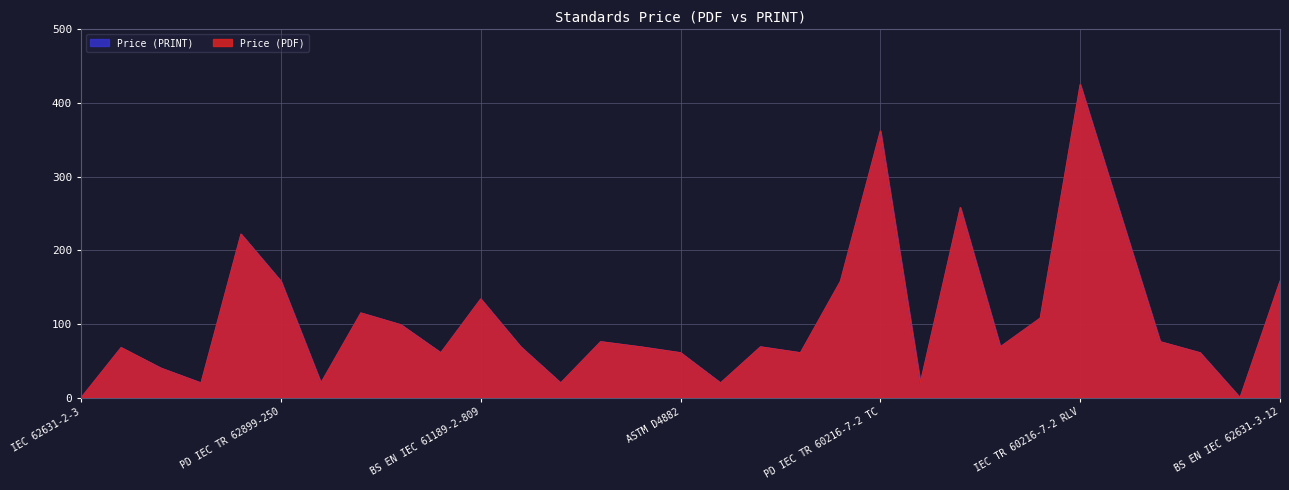

At which label is Price (PRINT) closest to 212?

PD IEC TR 62899-250 TC